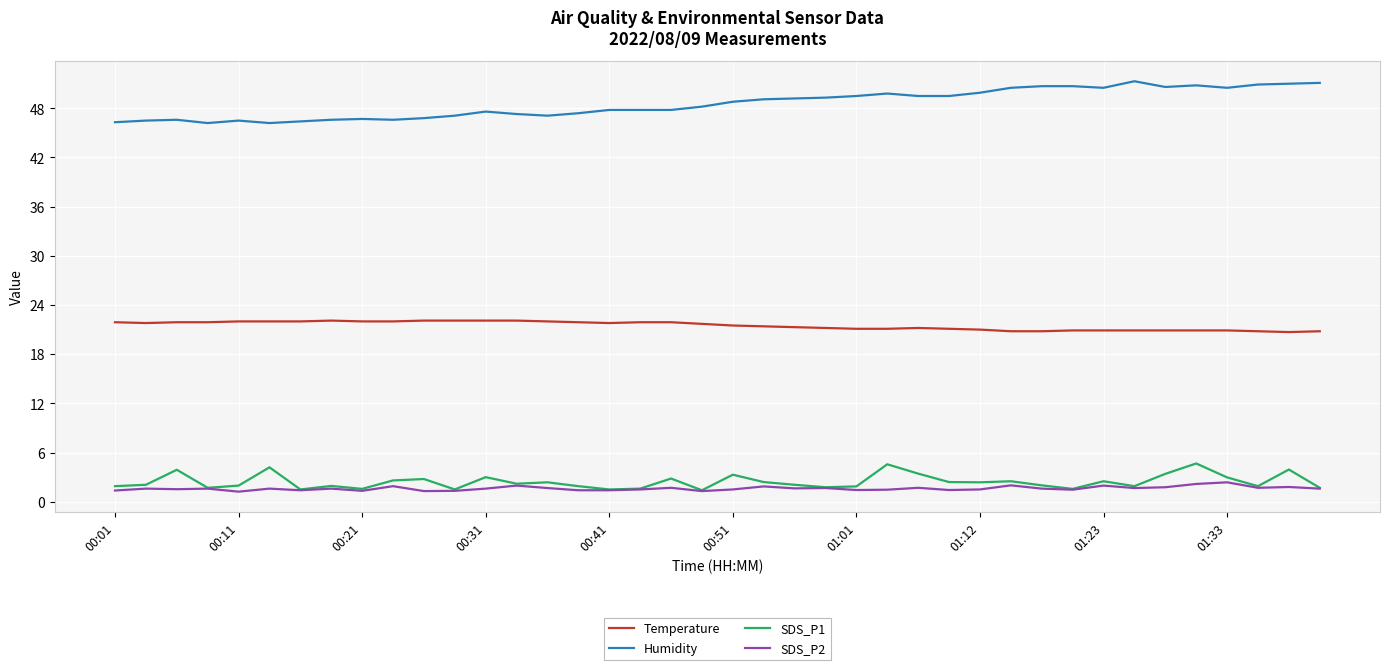

What is the lowest value of the Temperature series?

20.7